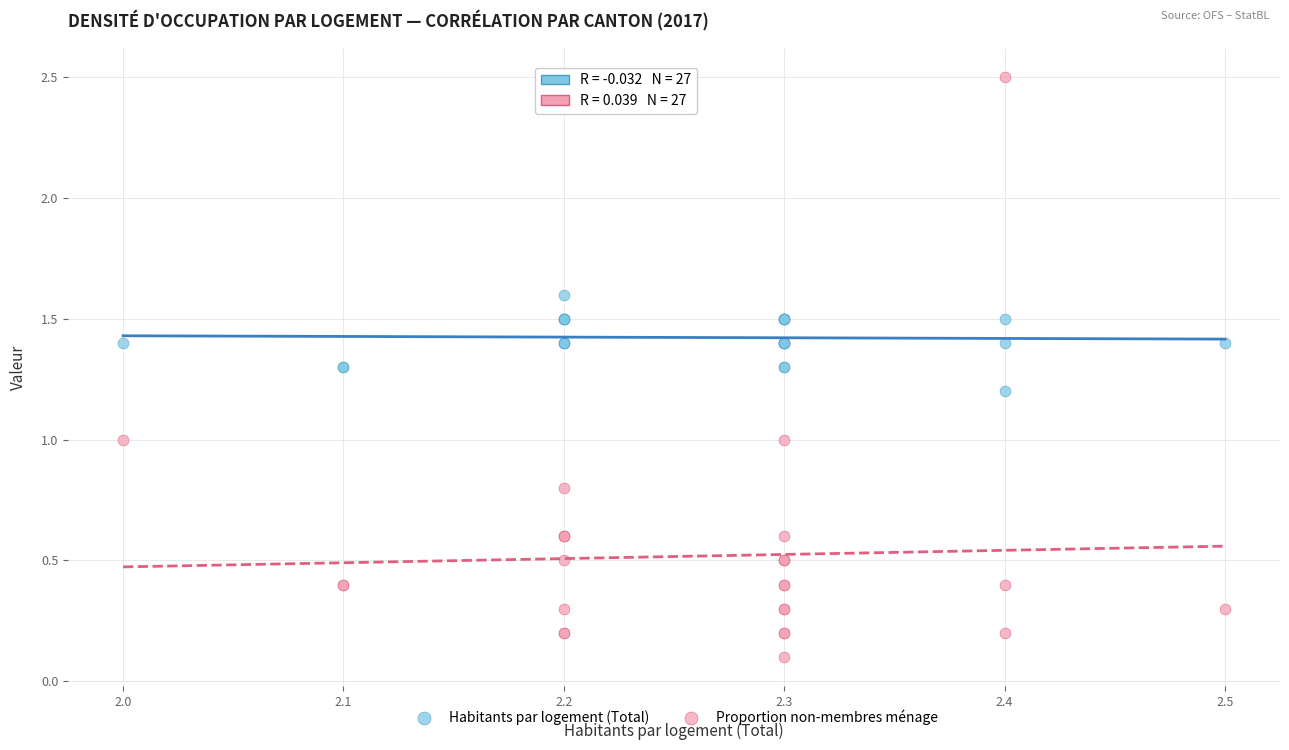

Which series contains the lowest Y value?

Proportion non-membres ménage